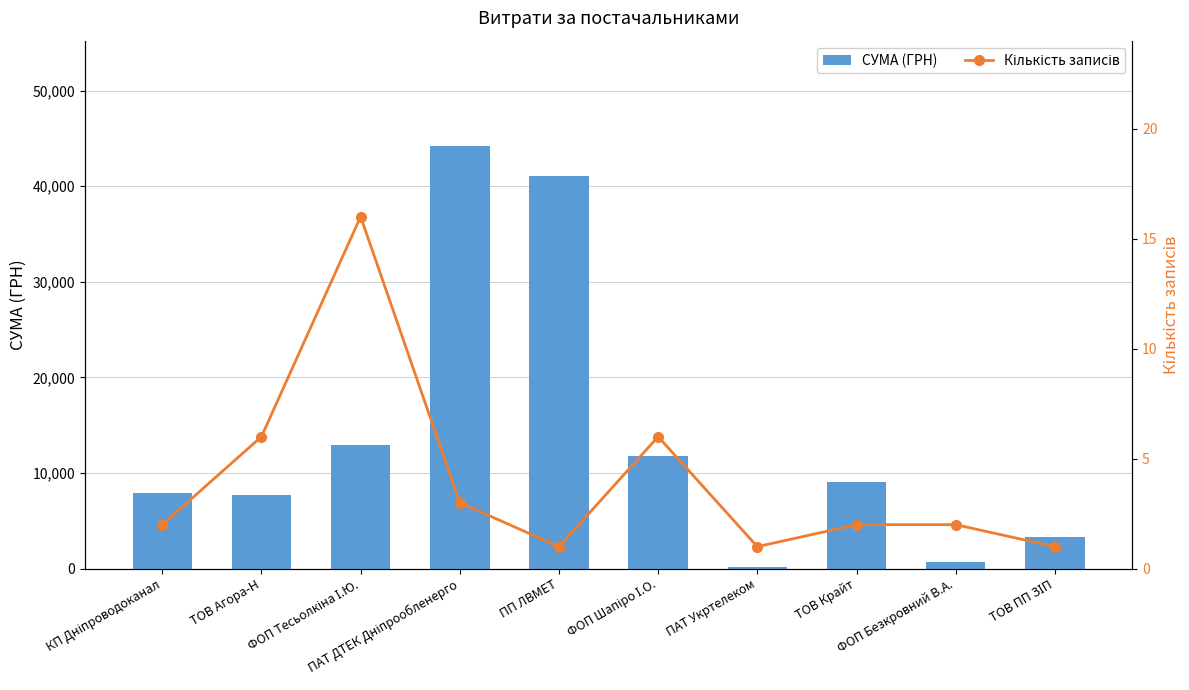

Read the СУМА (ГРН) value at ПАТ Укртелеком.

135.0